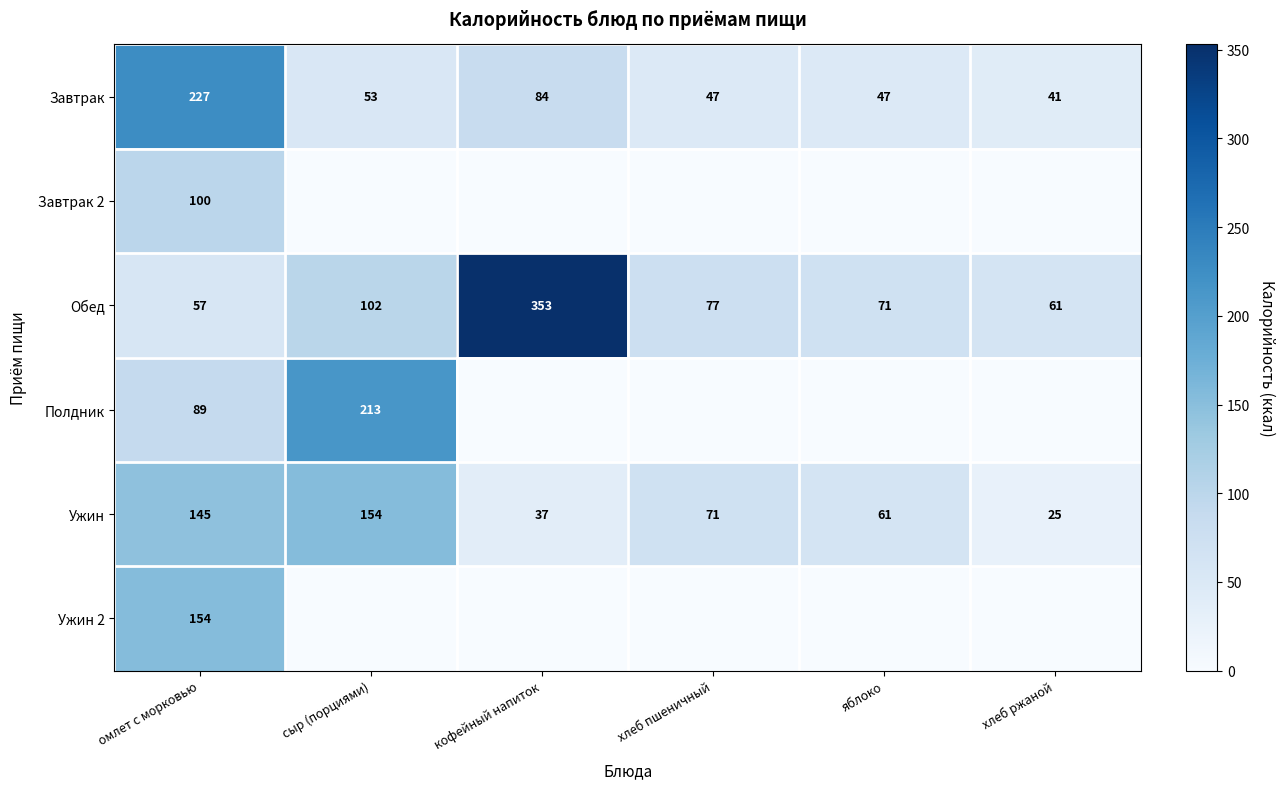

What is the difference between the second highest and second lowest values in the Завтрак series?

37